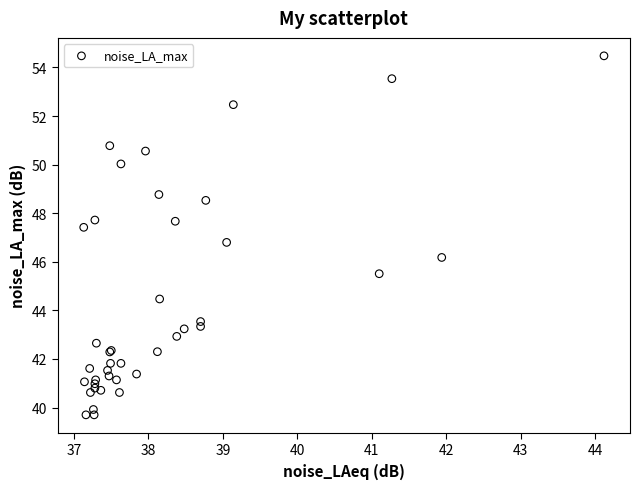

What Y value in the scatter plot is closest to 47?

46.8